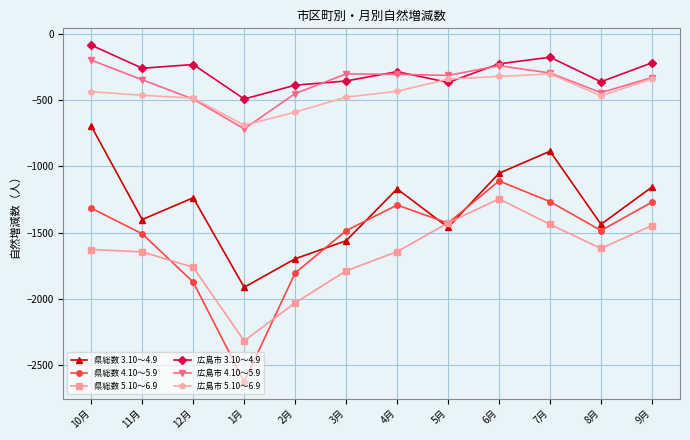

What position from the right is 7月?

3